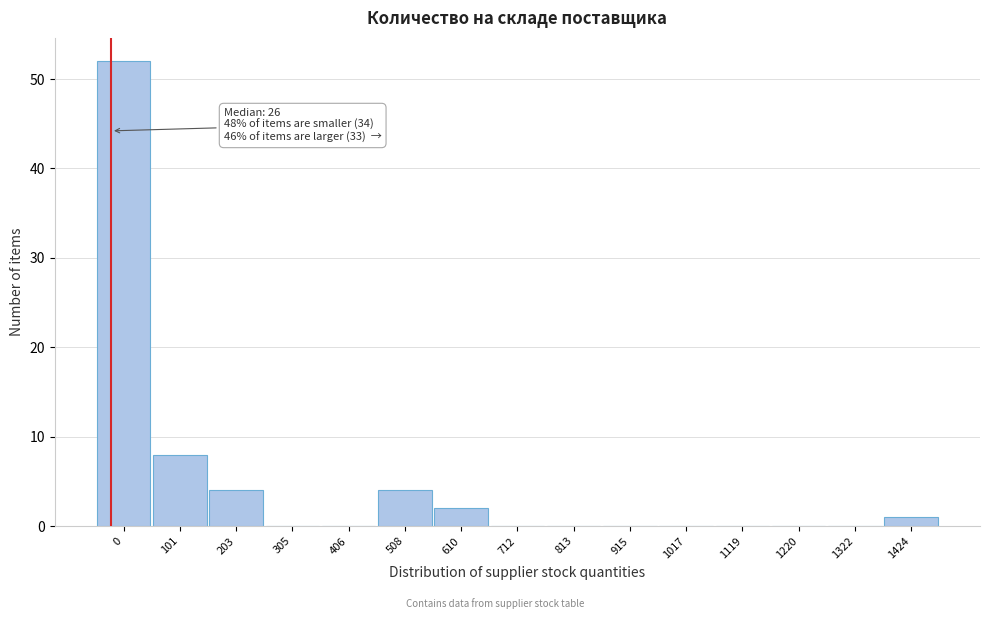

Reading left to right, what are all the values shown in this chart?

0=52	101=8	203=4	305=0	406=0	508=4	610=2	712=0	813=0	915=0	1017=0	1119=0	1220=0	1322=0	1424=1